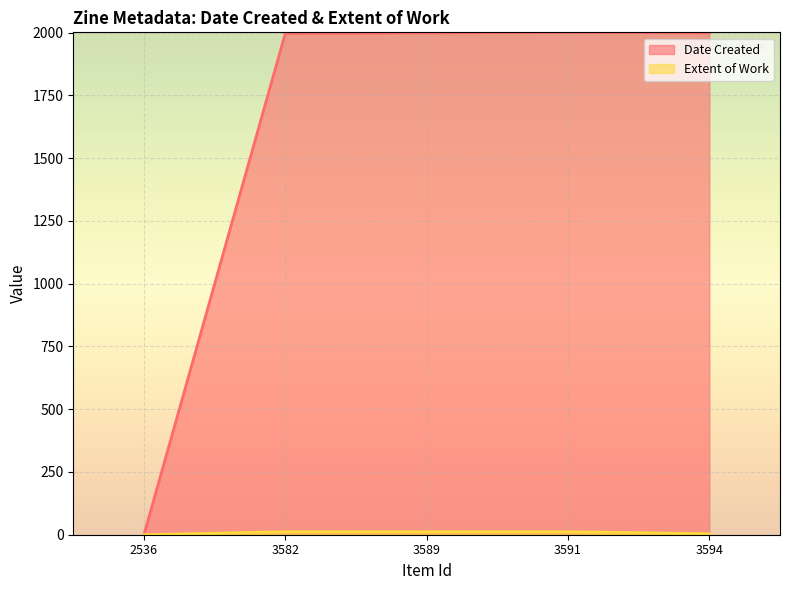

True or false: Extent of Work has a value of 6 at 2536.

False